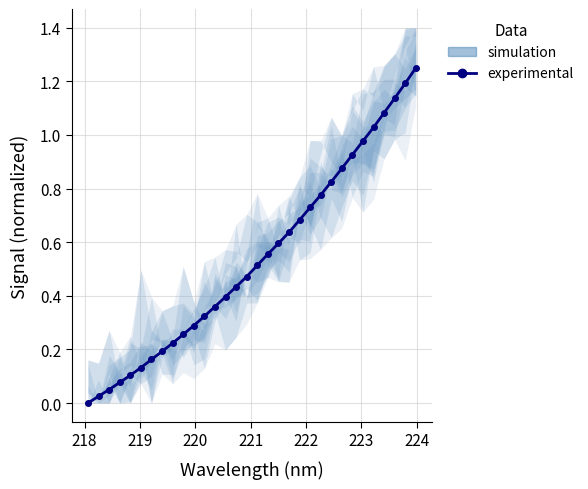

Is this an area chart (filled region under the line)?

No